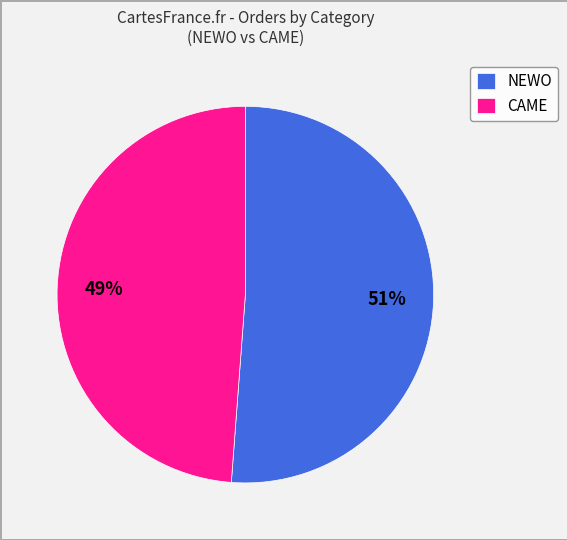

Is it true that NEWO is 51% of the pie?

True